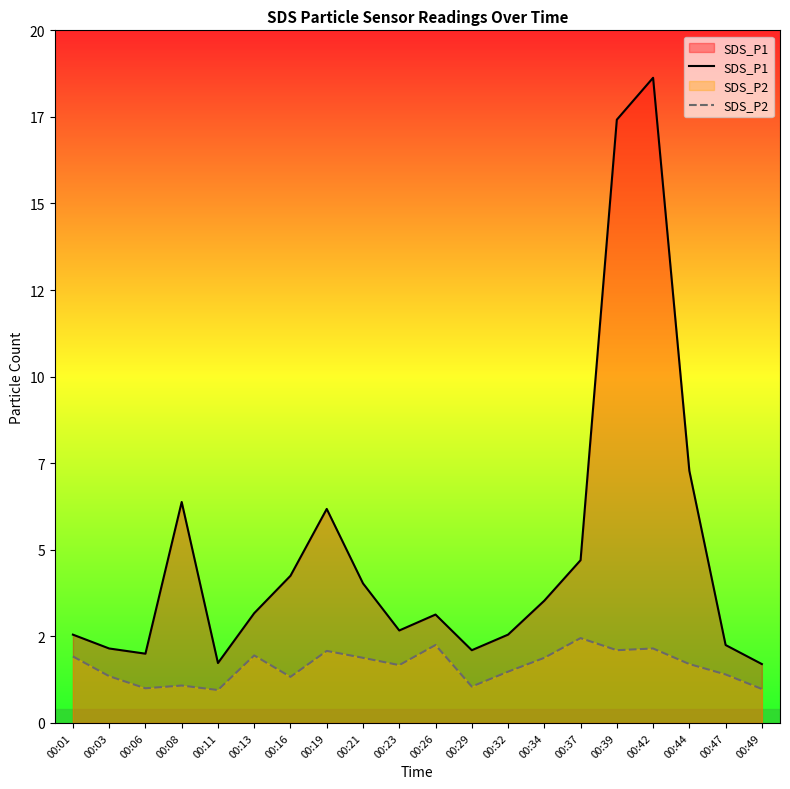

What is the value of the SDS_P1 point at the 4th from the left?

6.4